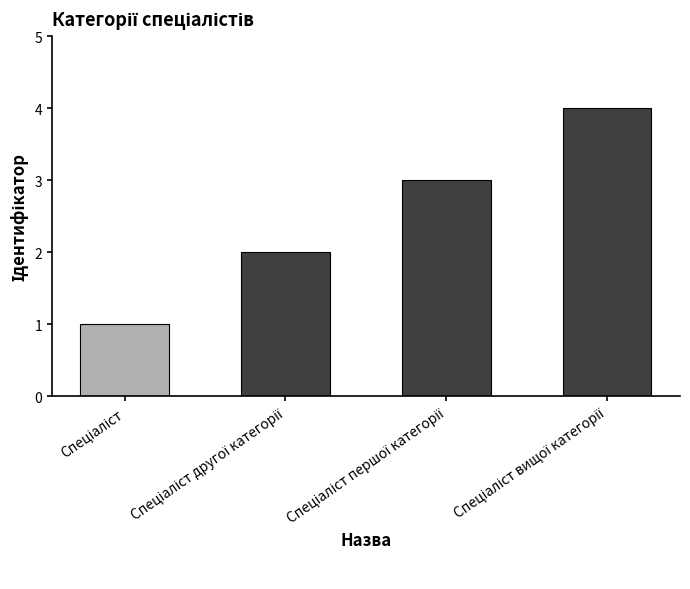

Approximately how many times larger is the value at Спеціаліст compared to Спеціаліст вищої категорії?

0.2